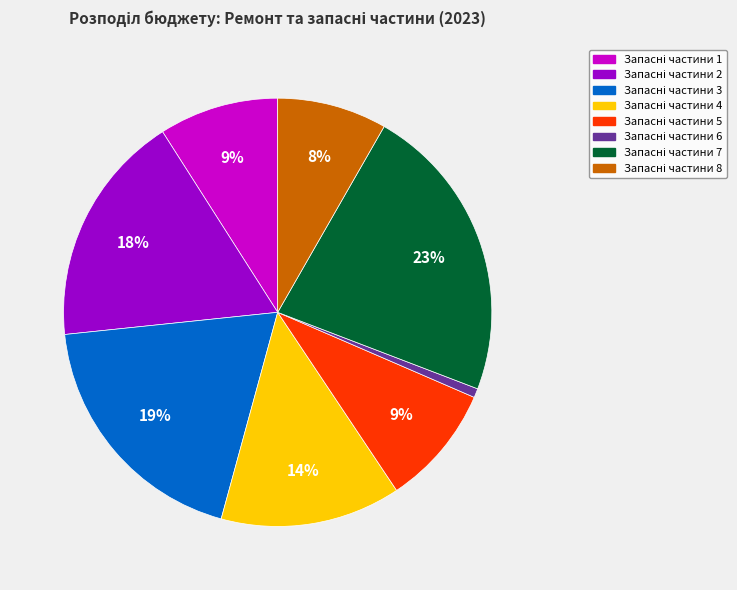

Is there a majority slice in this chart?

No